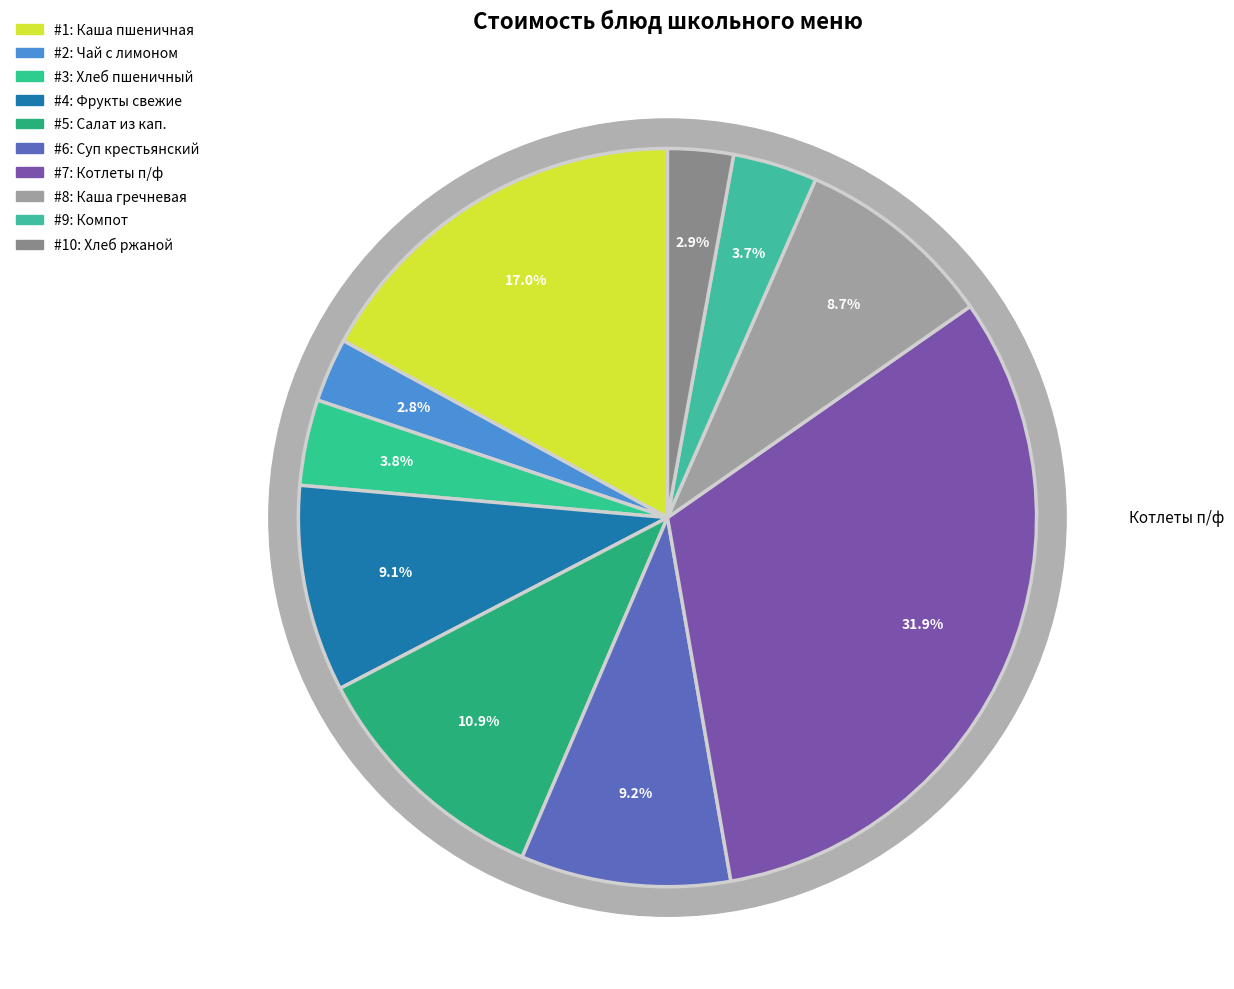

Is it true that Чай с лимоном is 3% of the pie?

True